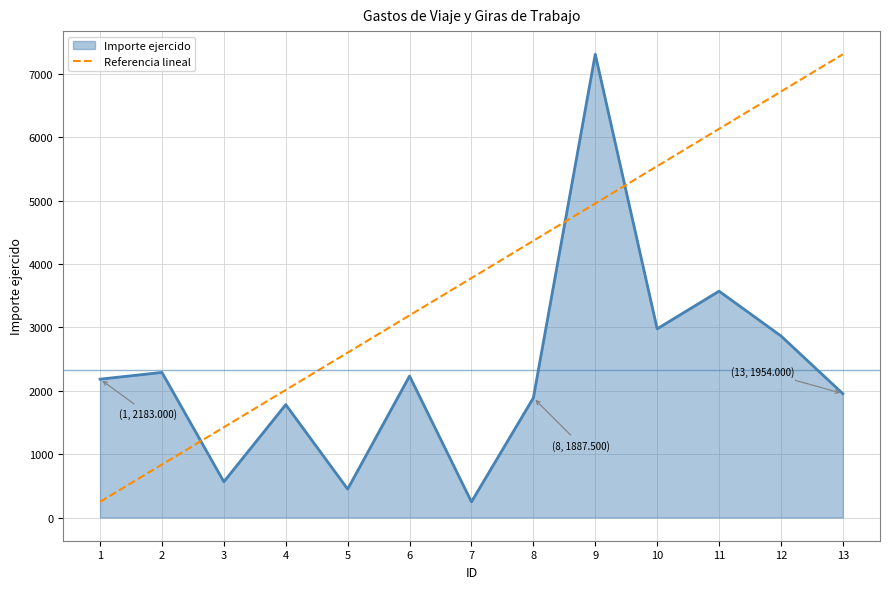

At 5, list the series in order from smallest to largest.

Importe ejercido, Referencia lineal